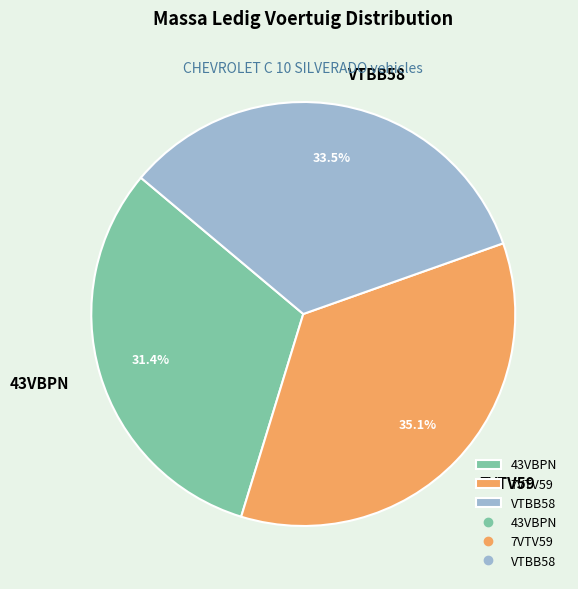

How many segments does this pie chart have?

3